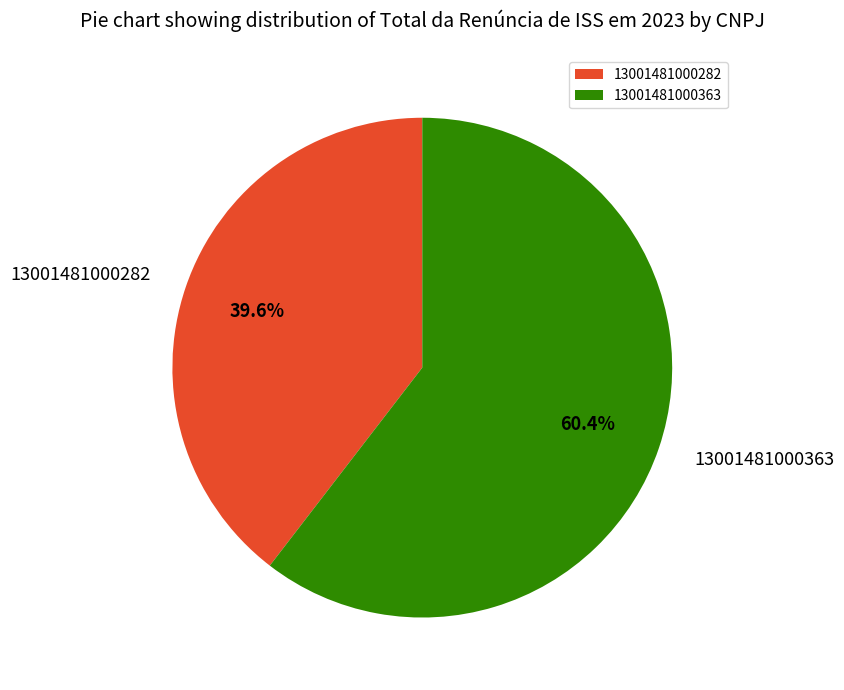

Is there a majority slice in this chart?

Yes